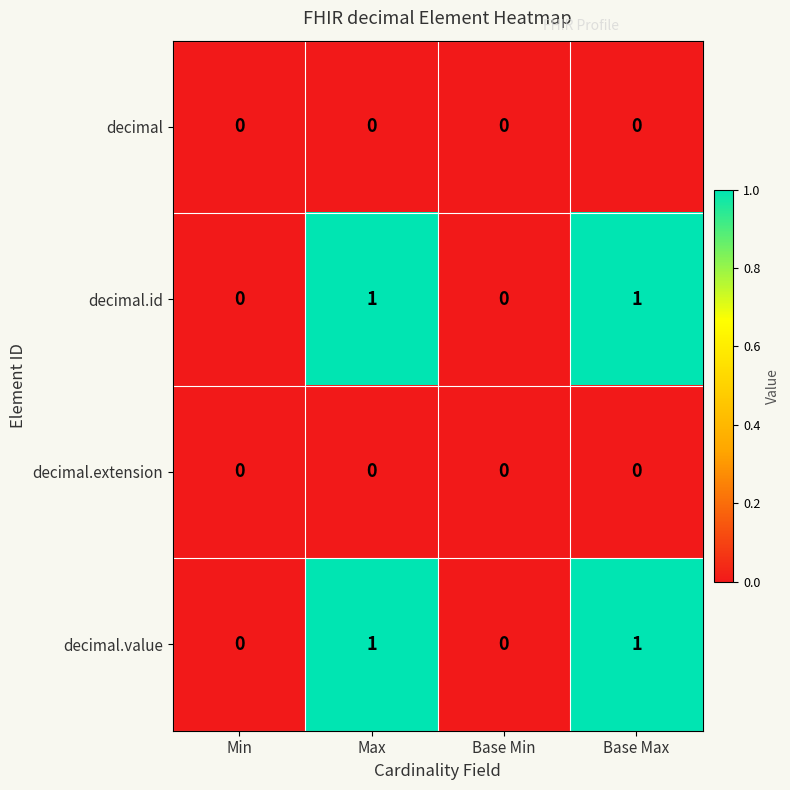

Reading left to right, transcribe all the data shown in this chart.

decimal: 0	0	0	0
decimal.id: 0	1	0	1
decimal.extension: 0	0	0	0
decimal.value: 0	1	0	1